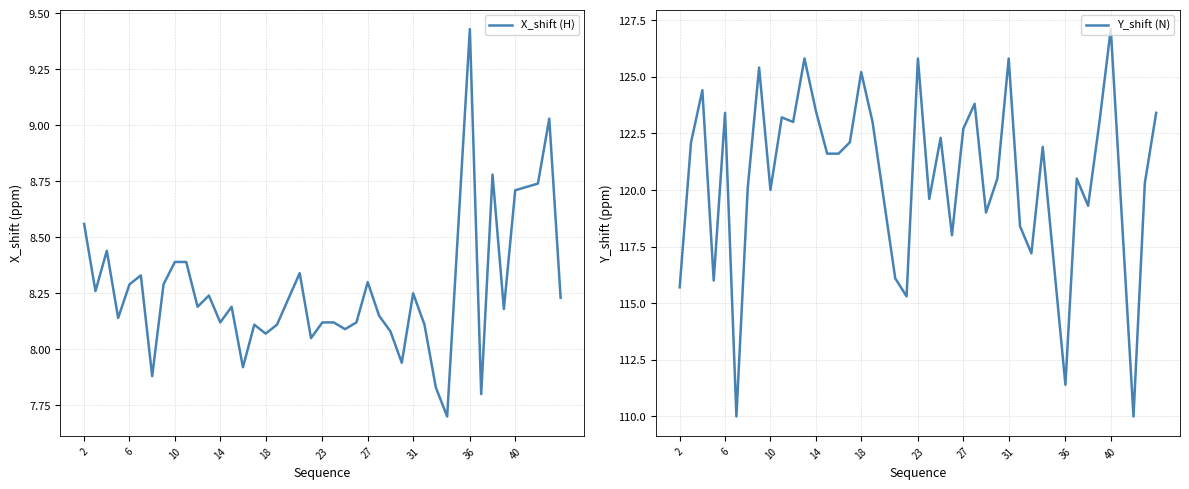

Count the number of categories in the chart.

40